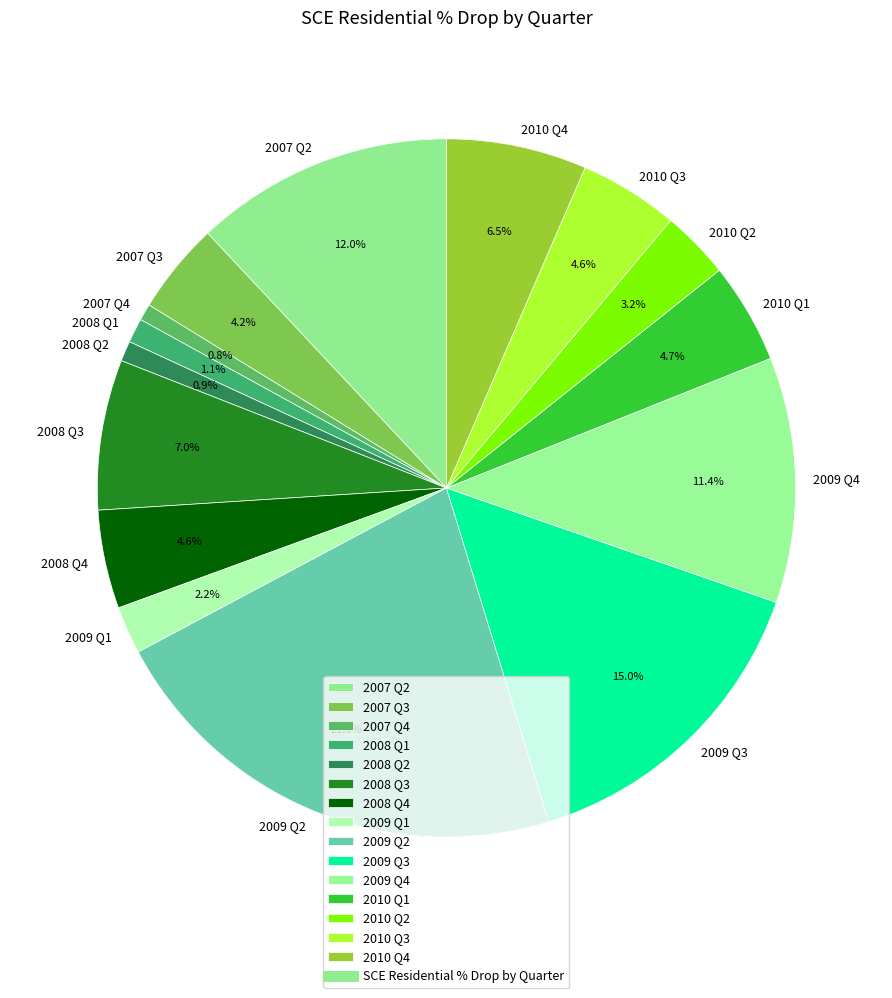

Combined, what portion of the pie is 2007 Q2 and 2010 Q4?

18.5%